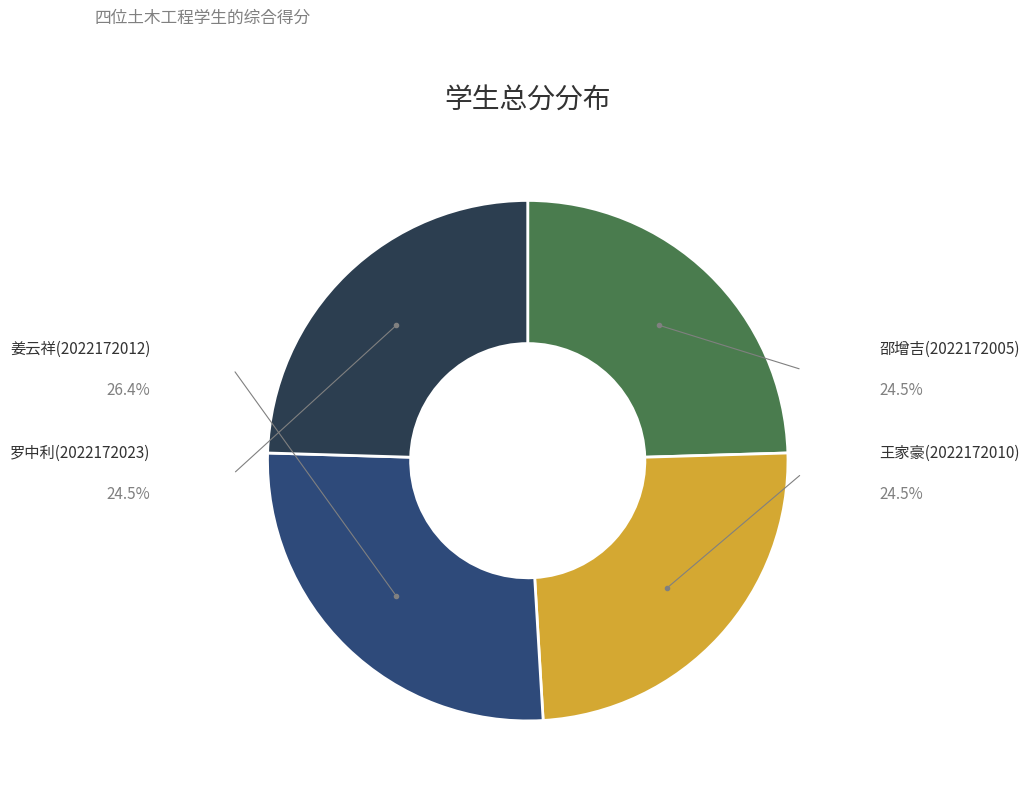

Is there a majority slice in this chart?

No